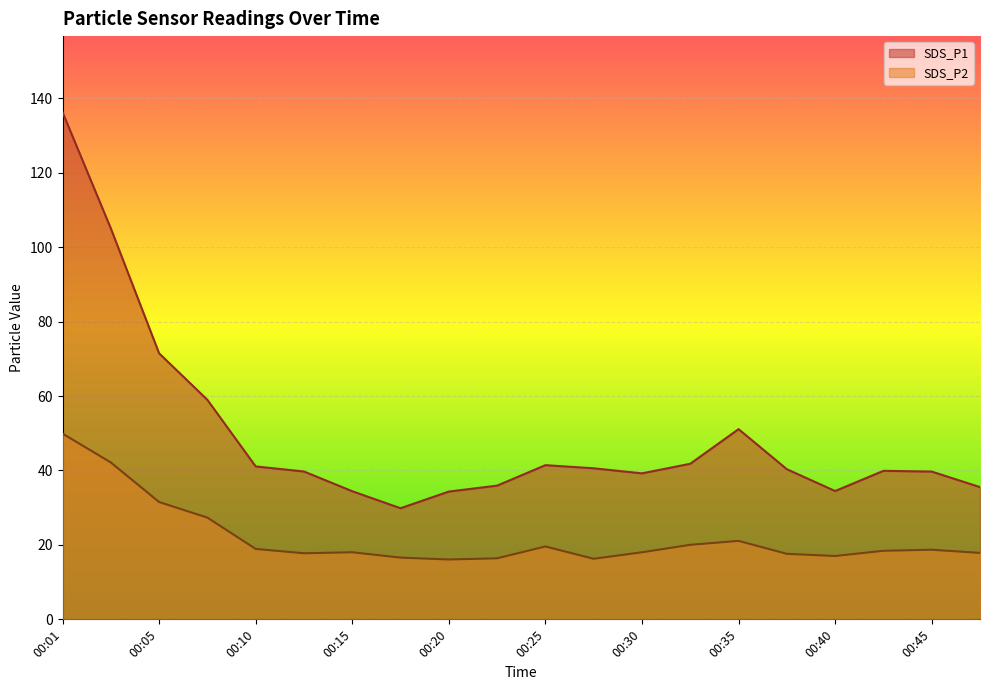

Is it true that SDS_P1 equals 11.6 at 00:42?

False